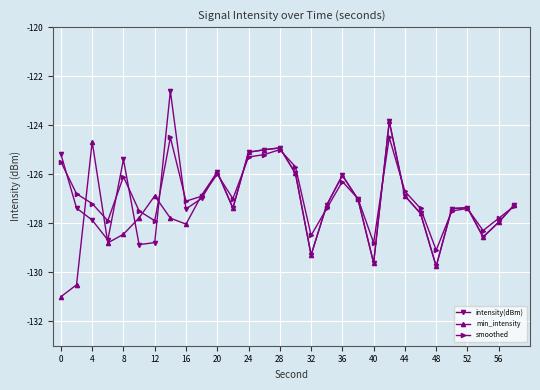

Rank the series by their maximum value, from lowest to highest.

smoothed, min_intensity, intensity(dBm)